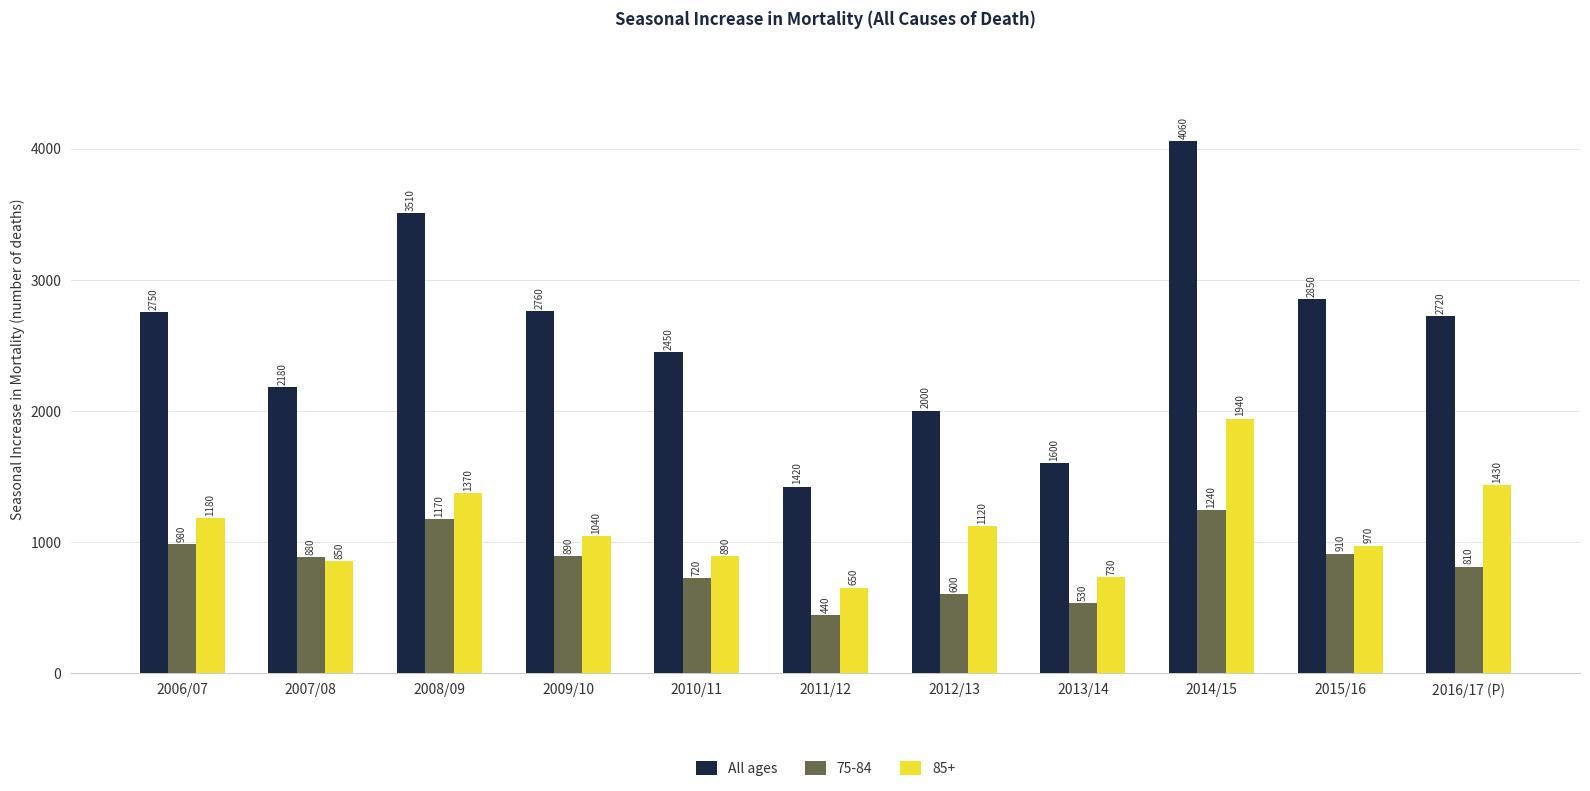

Does the chart contain any negative values?

No